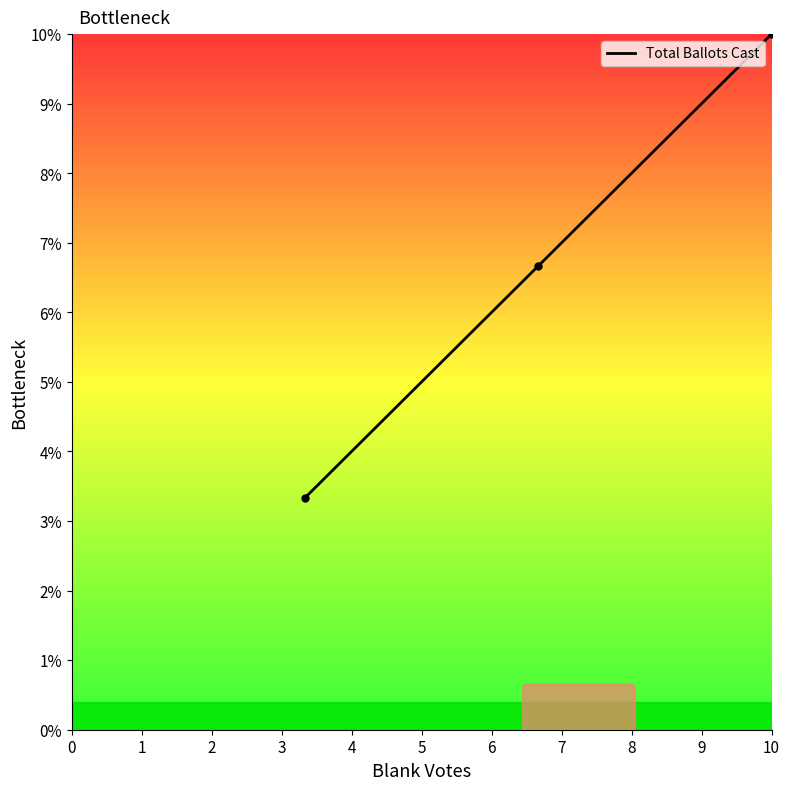

What is the difference between the second highest and minimum values?

3.3